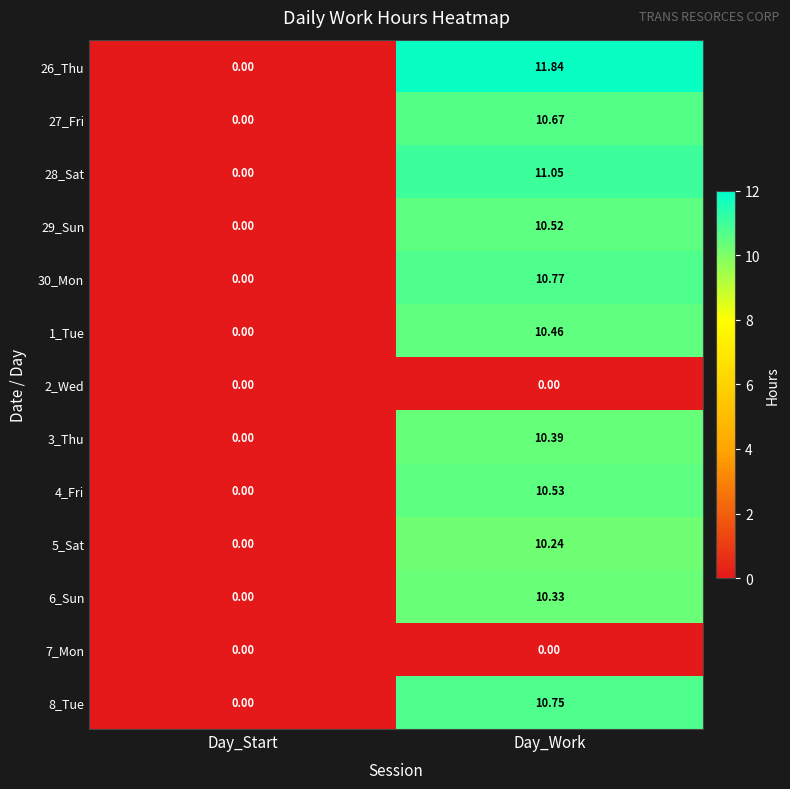

At which label is 28_Sat closest to 5?

Day_Start